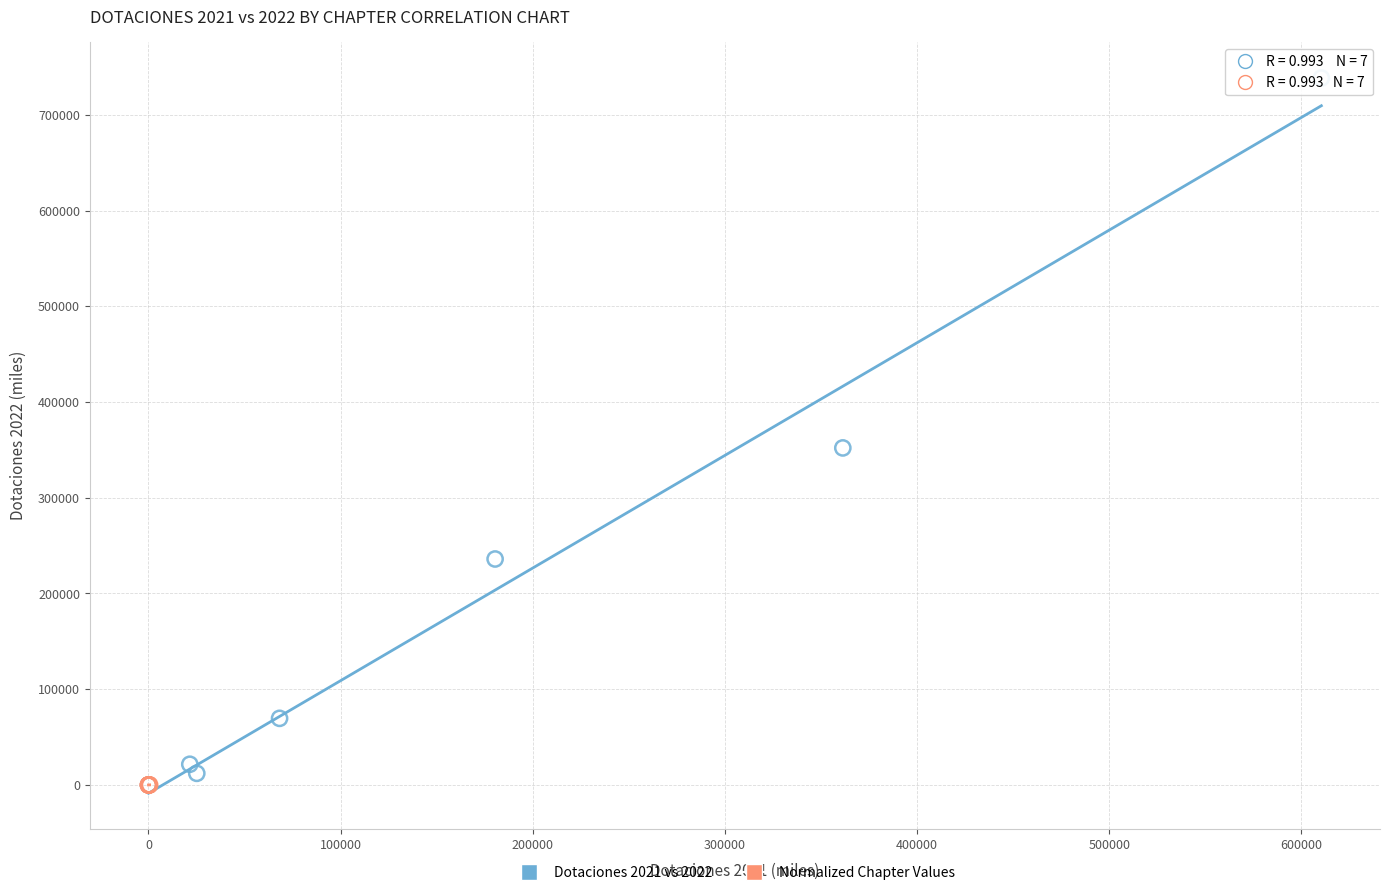

Which series contains the highest Y value?

Dotaciones 2021 vs 2022